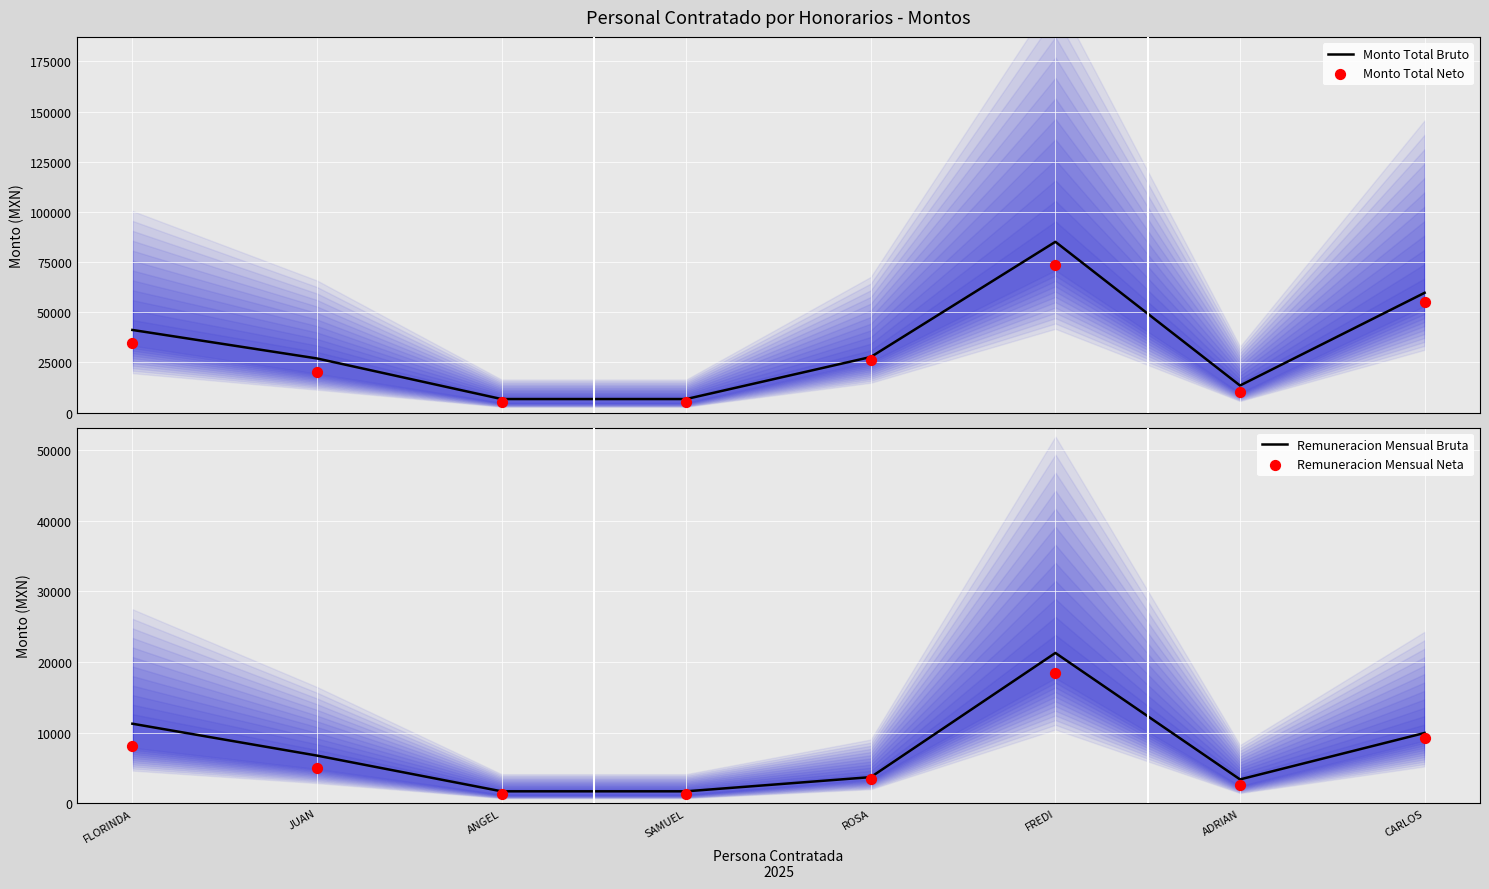

At how many categories does at least one series exceed 36619?

3